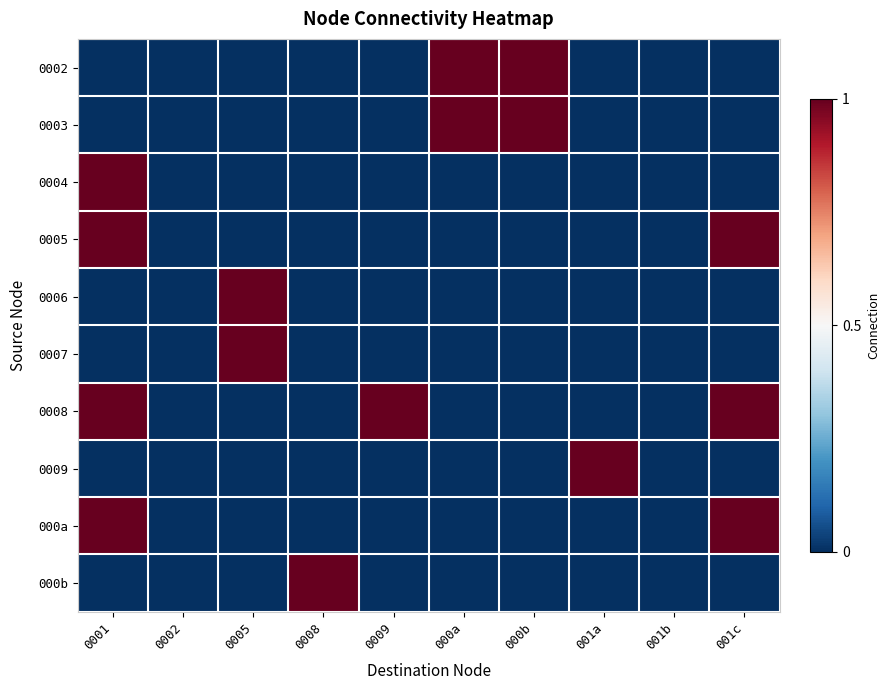

Reading left to right, what are all the values shown in this chart?

0002: 0001=0	0002=0	0005=0	0008=0	0009=0	000a=1	000b=1	001a=0	001b=0	001c=0
0003: 0001=0	0002=0	0005=0	0008=0	0009=0	000a=1	000b=1	001a=0	001b=0	001c=0
0004: 0001=1	0002=0	0005=0	0008=0	0009=0	000a=0	000b=0	001a=0	001b=0	001c=0
0005: 0001=1	0002=0	0005=0	0008=0	0009=0	000a=0	000b=0	001a=0	001b=0	001c=1
0006: 0001=0	0002=0	0005=1	0008=0	0009=0	000a=0	000b=0	001a=0	001b=0	001c=0
0007: 0001=0	0002=0	0005=1	0008=0	0009=0	000a=0	000b=0	001a=0	001b=0	001c=0
0008: 0001=1	0002=0	0005=0	0008=0	0009=1	000a=0	000b=0	001a=0	001b=0	001c=1
0009: 0001=0	0002=0	0005=0	0008=0	0009=0	000a=0	000b=0	001a=1	001b=0	001c=0
000a: 0001=1	0002=0	0005=0	0008=0	0009=0	000a=0	000b=0	001a=0	001b=0	001c=1
000b: 0001=0	0002=0	0005=0	0008=1	0009=0	000a=0	000b=0	001a=0	001b=0	001c=0